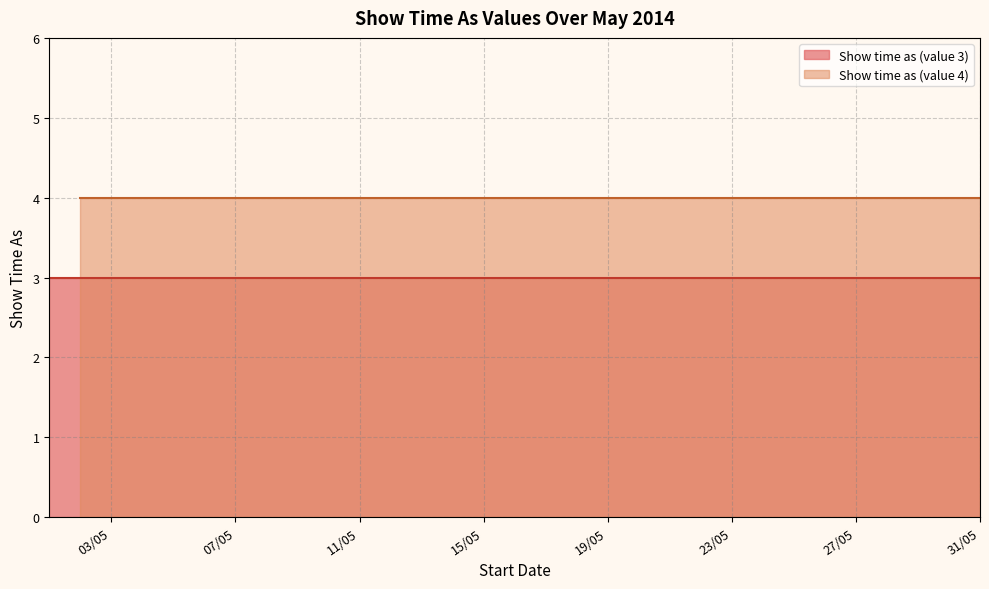

Reading left to right, transcribe all the data shown in this chart.

Show time as (value 3): 3	3	3	3	3	3	3	3	3	3	3	3	3
Show time as (value 4): 4	4	4	4	4	4	4	4	4	4	4	4	4